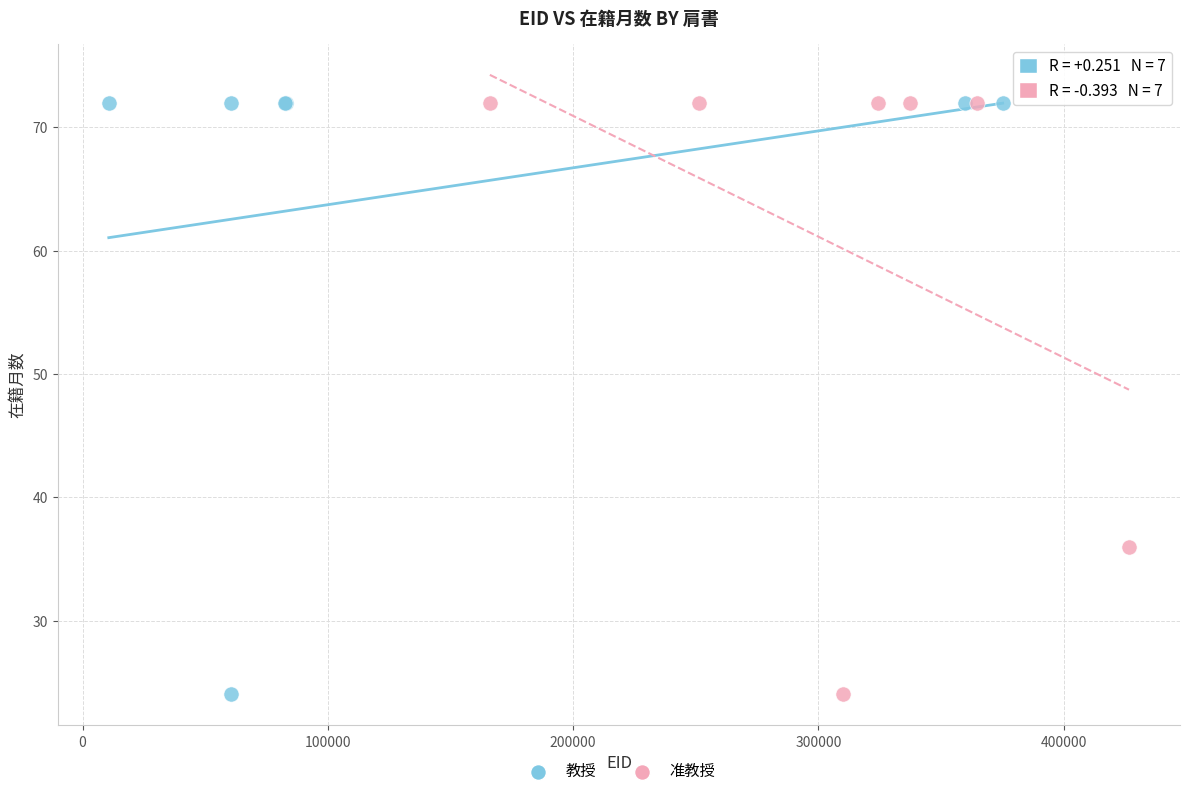

What are all the series names shown in the legend?

教授, 准教授